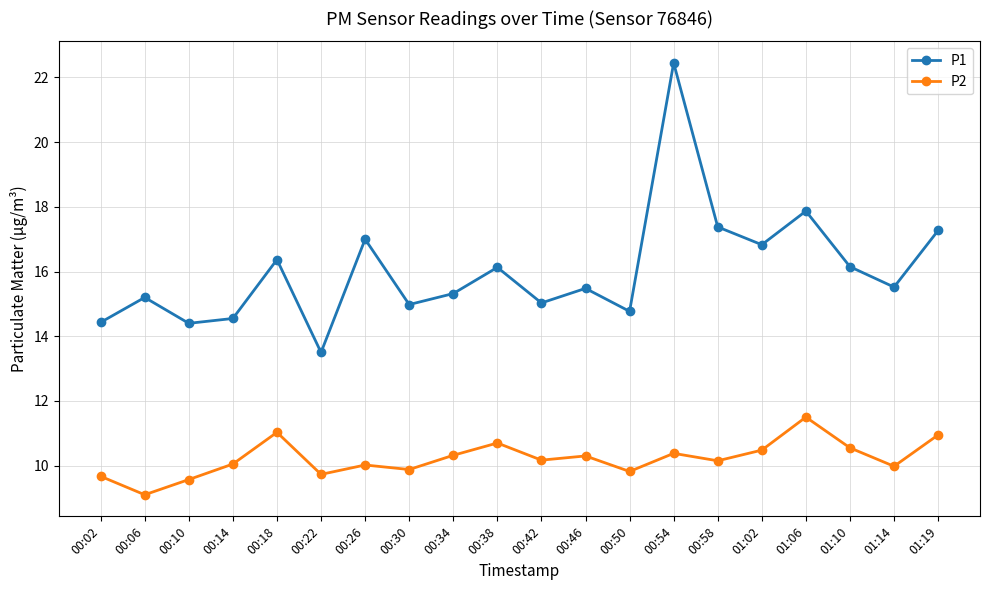

True or false: P2 and P1 cross at least once.

False